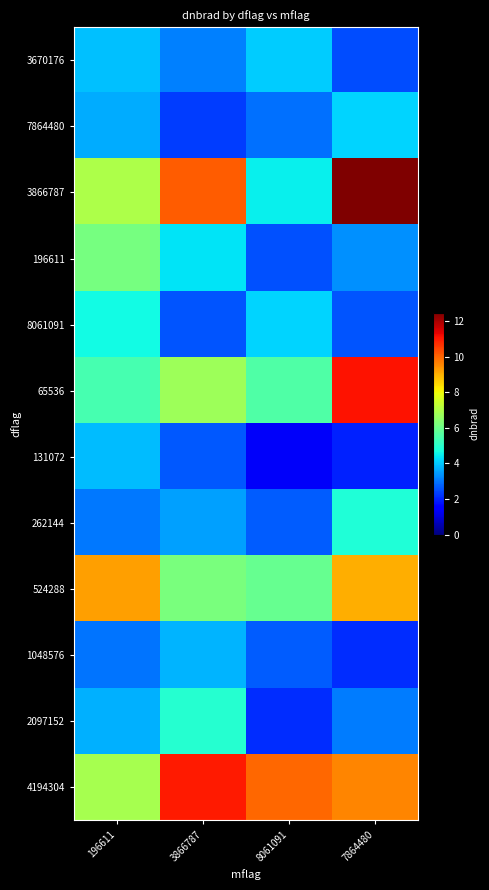

How many distinct data groups are displayed?

12